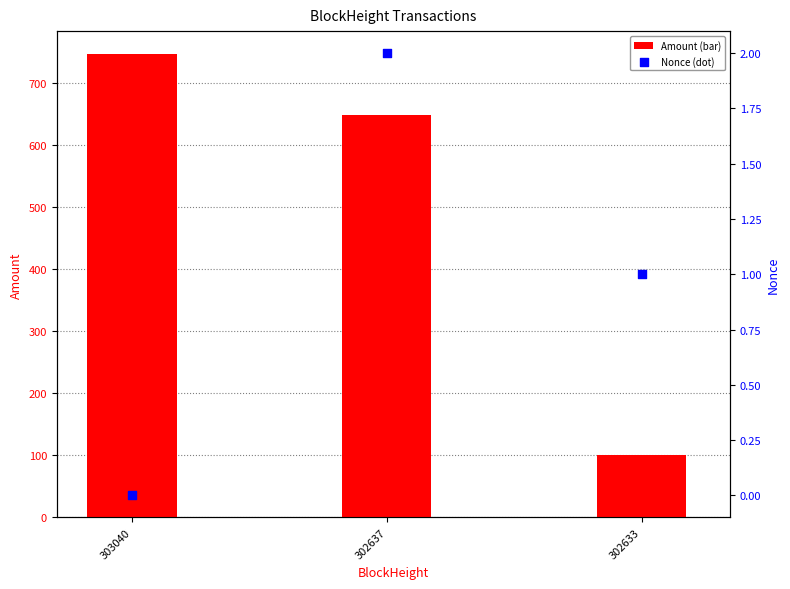

What is the total value across all series at 303040?

746.0